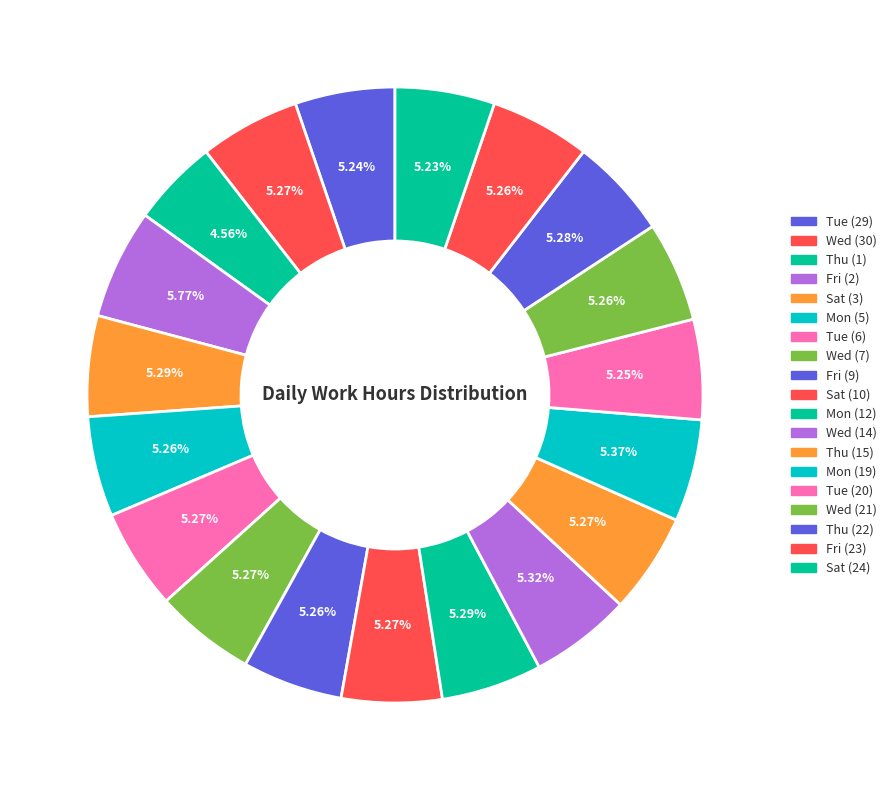

Which slice is the smallest?

Thu (1)